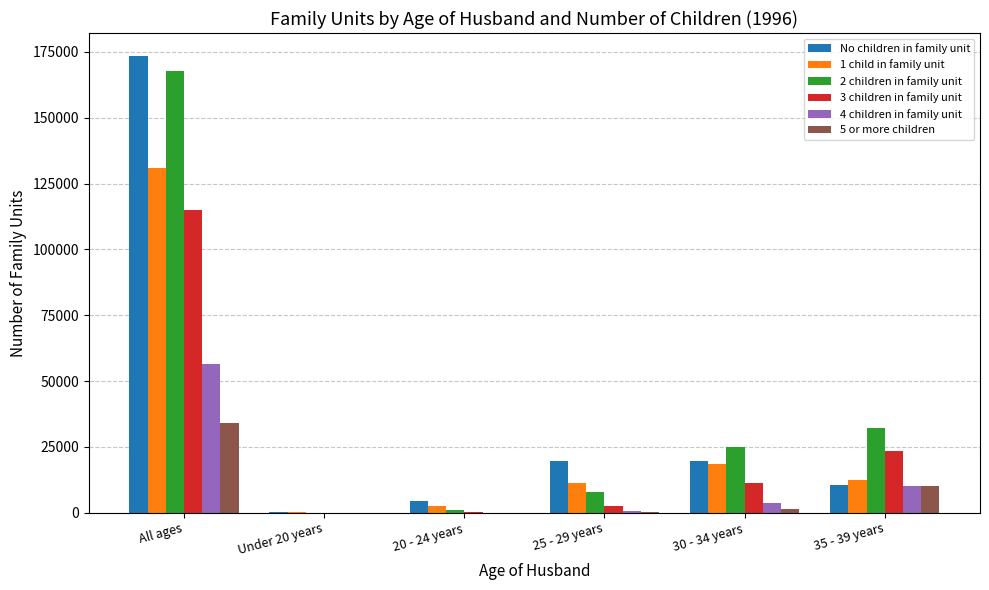

Is the value of 2 children in family unit at 35 - 39 years greater than the value of No children in family unit at 25 - 29 years?

Yes